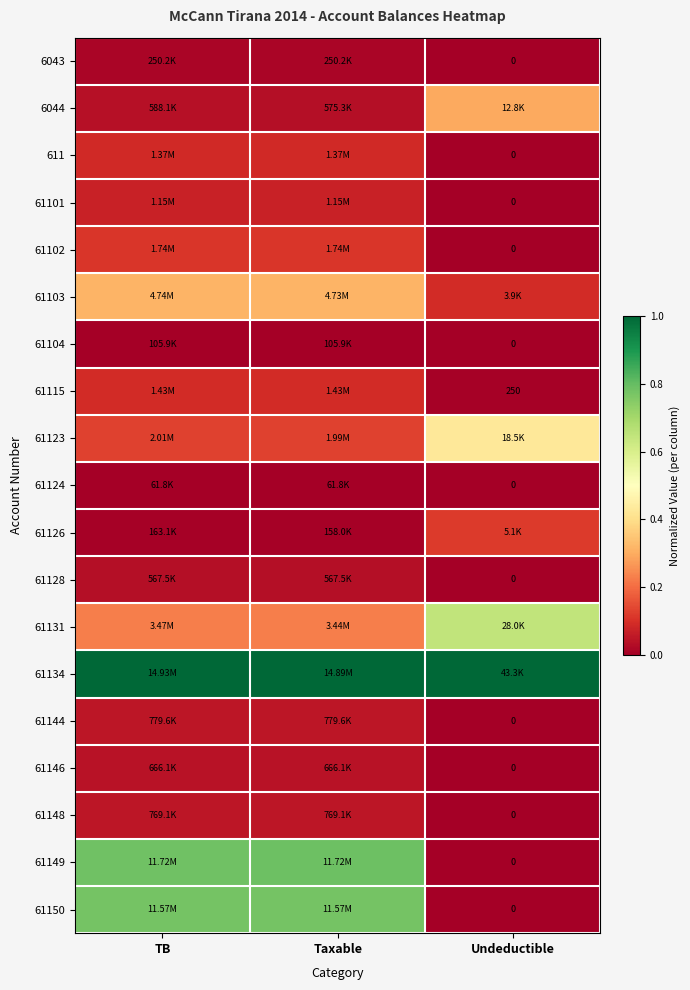

Is the value of 61103 at Taxable greater than the value of 61148 at TB?

Yes